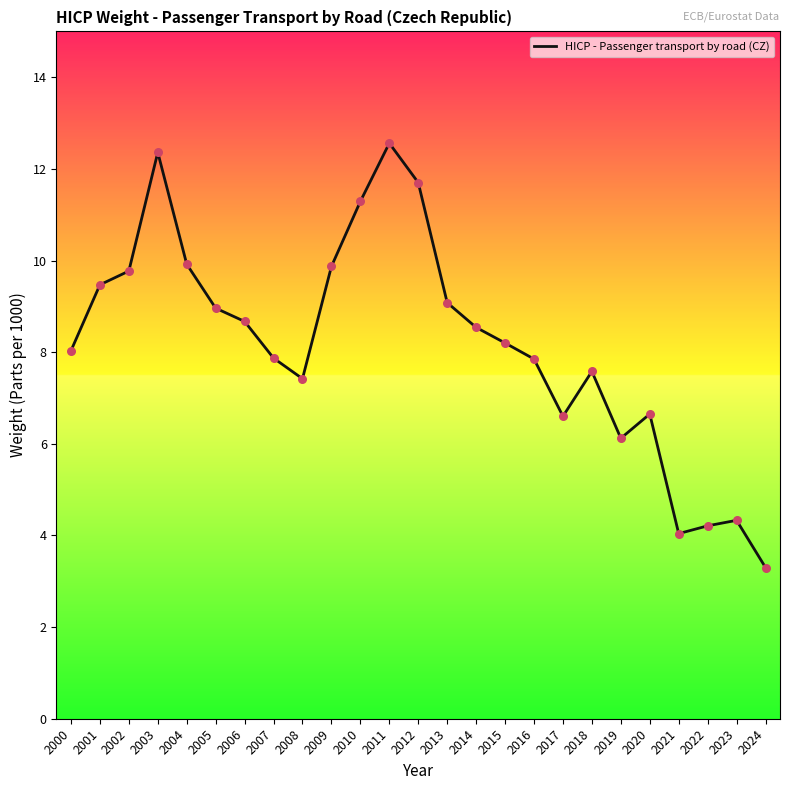

Between 2014 and 2001, which is larger?

2001